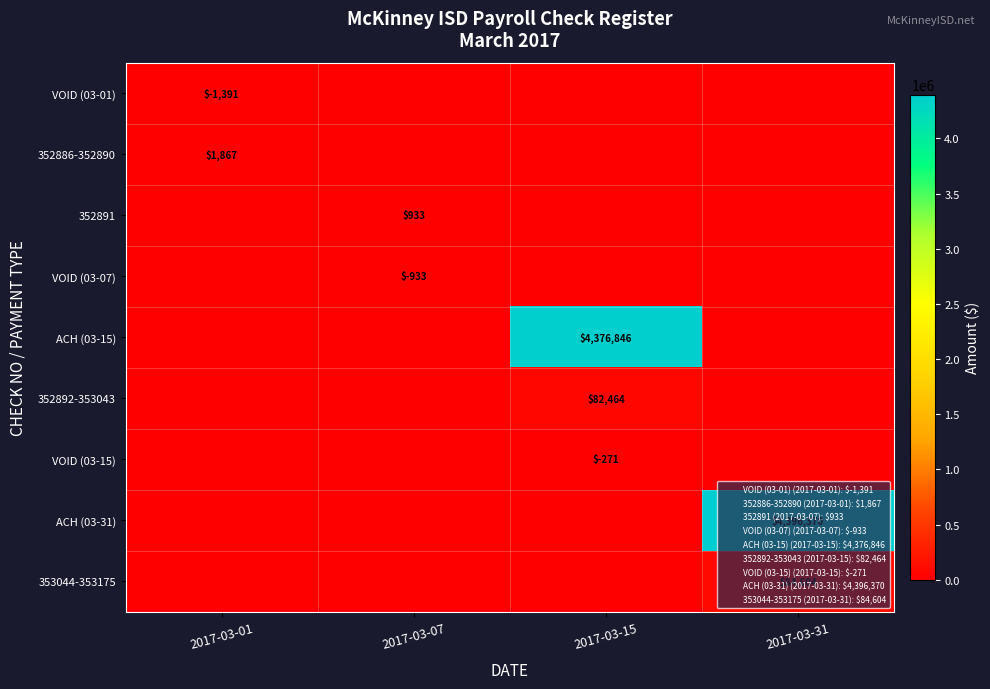

At which category does the chart reach its peak across all series?

2017-03-31